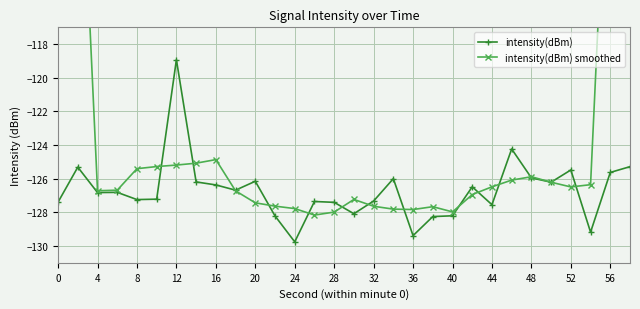

What is the difference between the maximum and minimum values in the intensity(dBm) series?

10.8